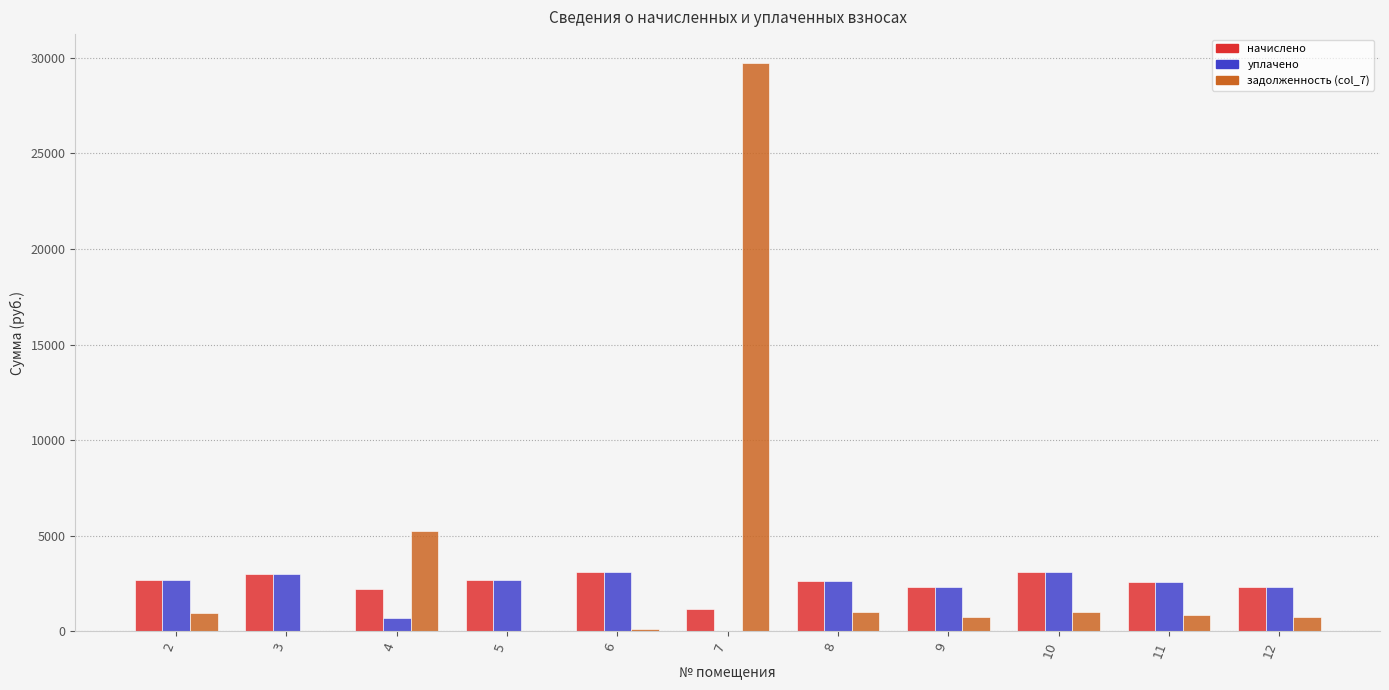

How many series are shown in this chart?

3